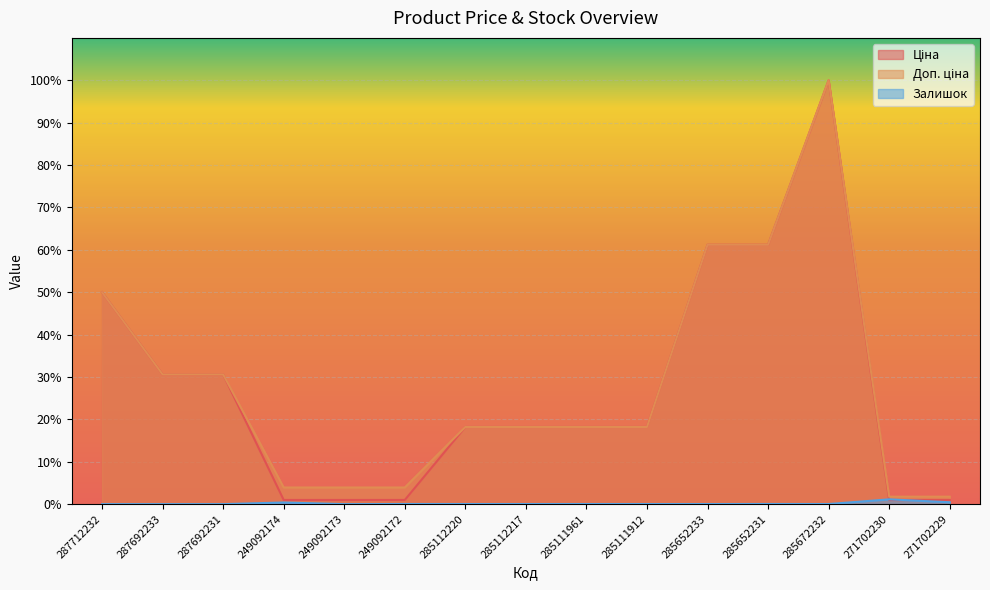

Rank the series at 285112220 from highest to lowest value.

Ціна, Доп. ціна, Залишок